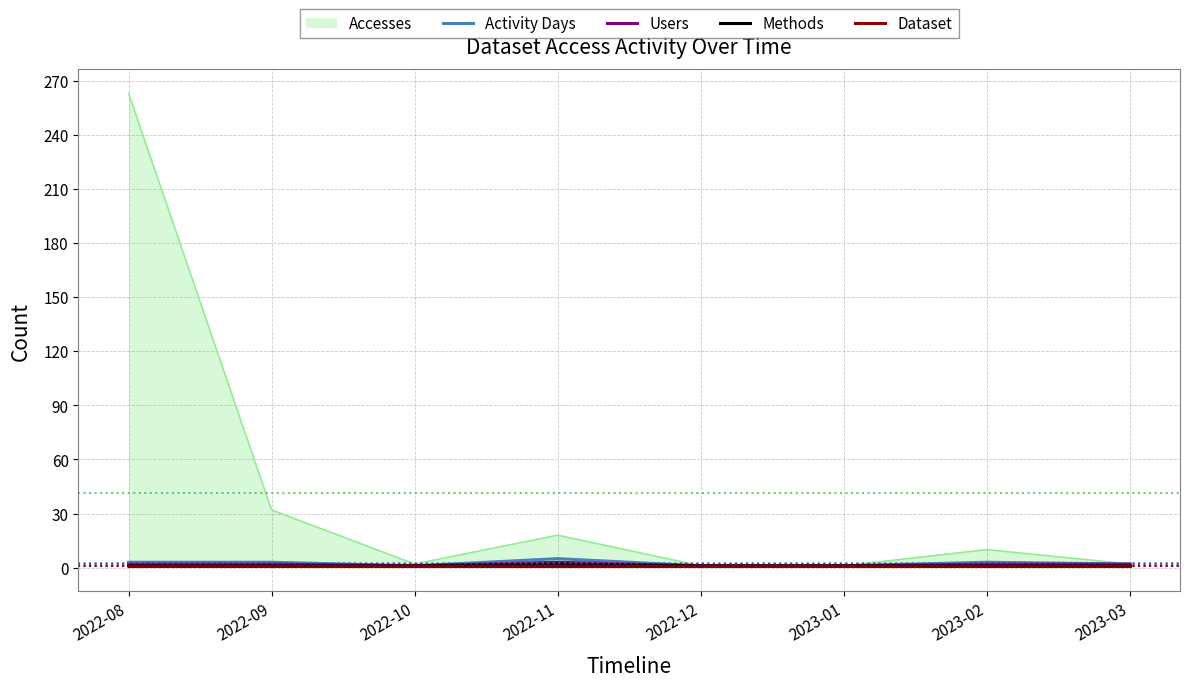

What is the difference between the maximum and second lowest values in the Methods series?

1